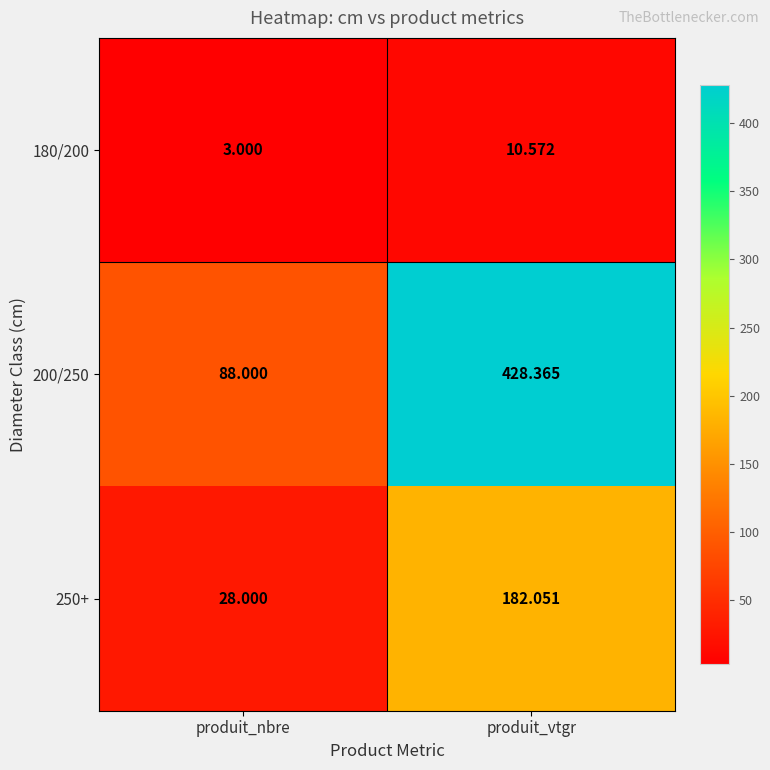

Where is 250+ nearest to the value 105?

produit_nbre